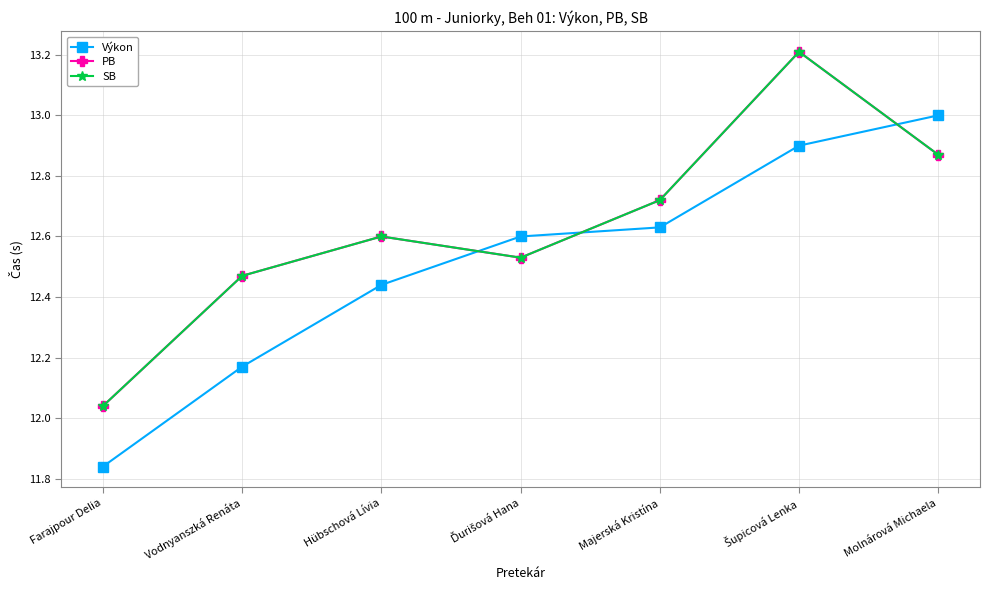

True or false: Výkon has more than 0 points higher than both neighbors.

False